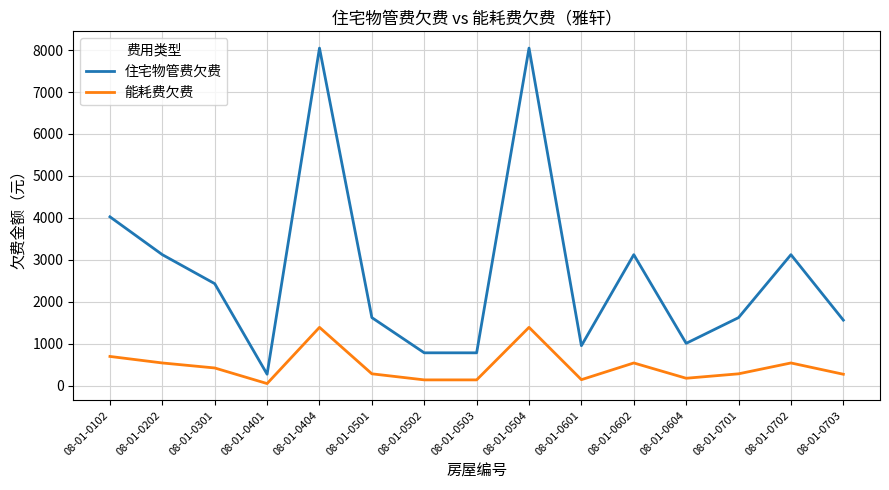

Between 08-01-0102 and 08-01-0501, which series saw the biggest shift?

住宅物管费欠费